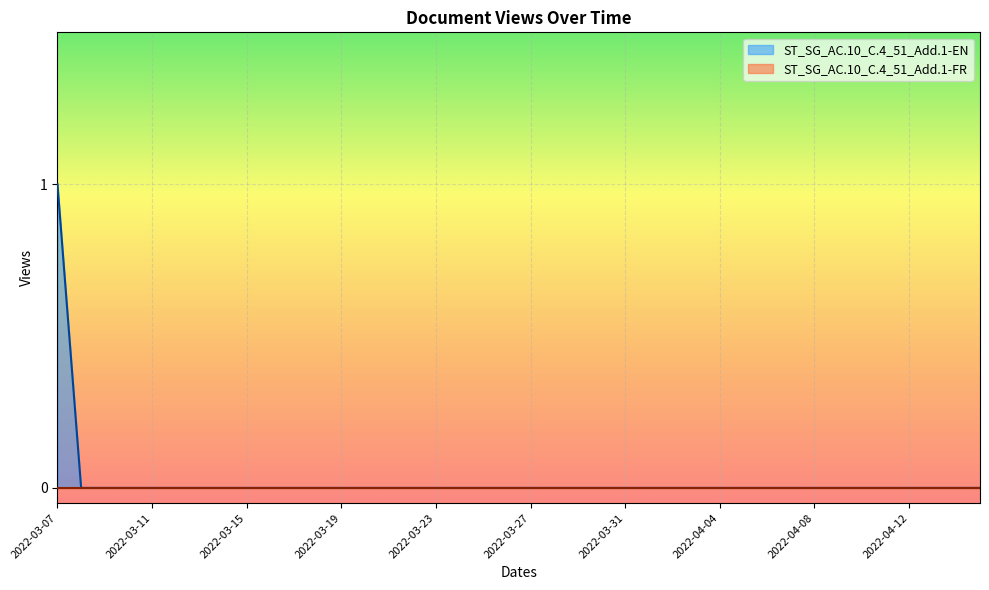

Between 2022-04-11 and 2022-03-22, which is larger?

2022-04-11